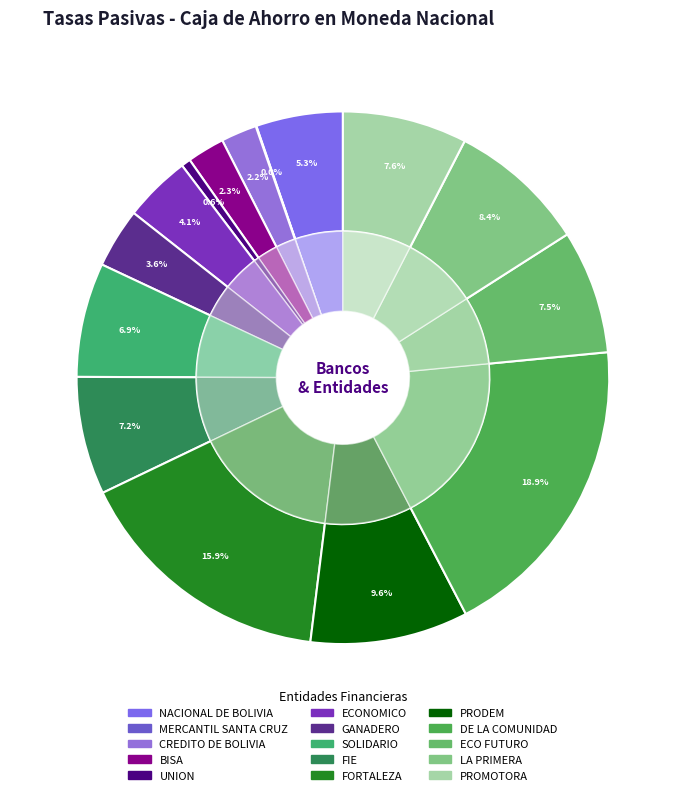

How many segments does this pie chart have?

15